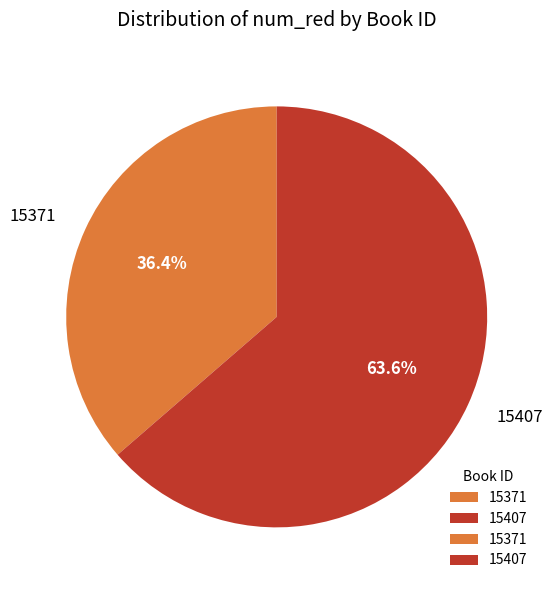

True or false: 15407 accounts for 64% of the total.

True